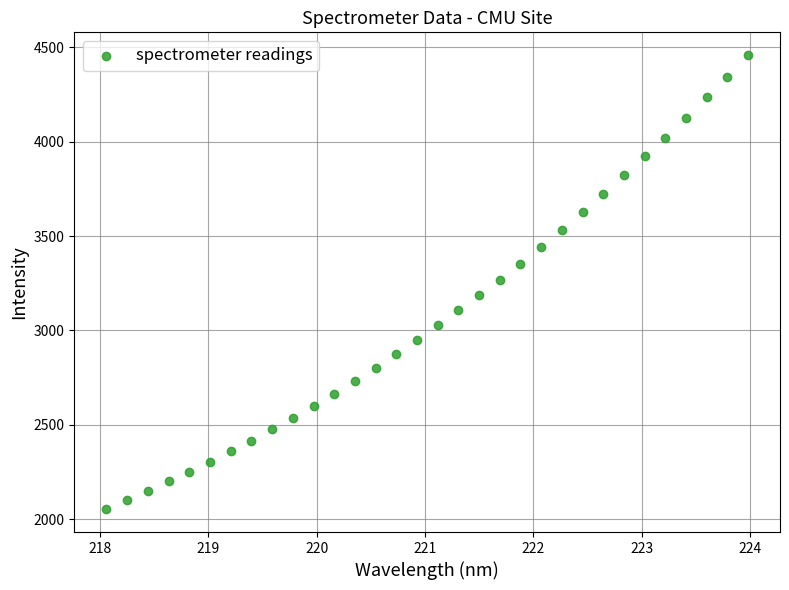

What is the range of Y values (max minus min)?

2406.4